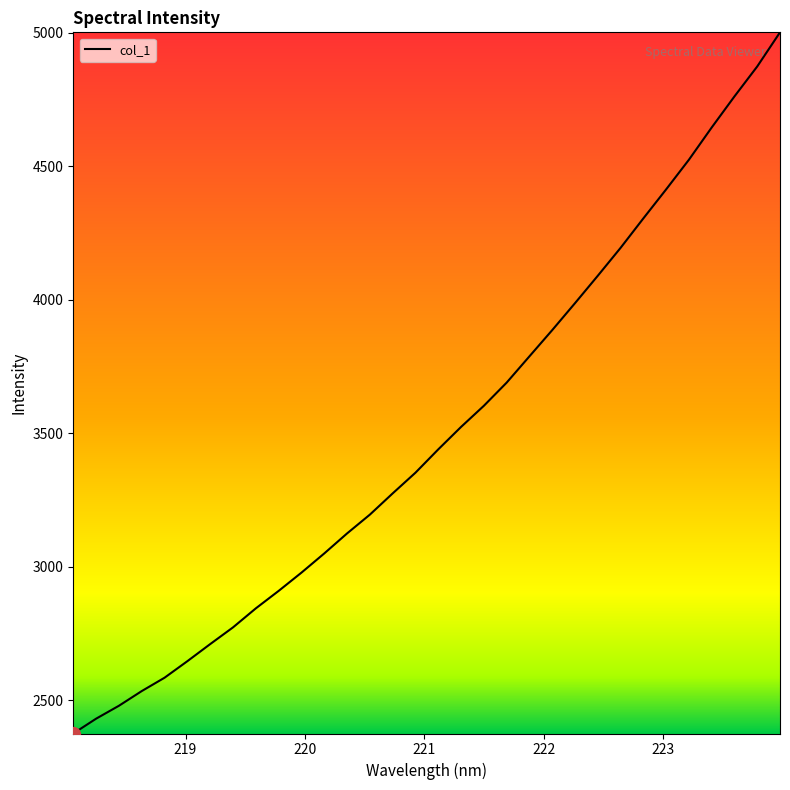

What is the minimum value shown in the chart?

2375.4